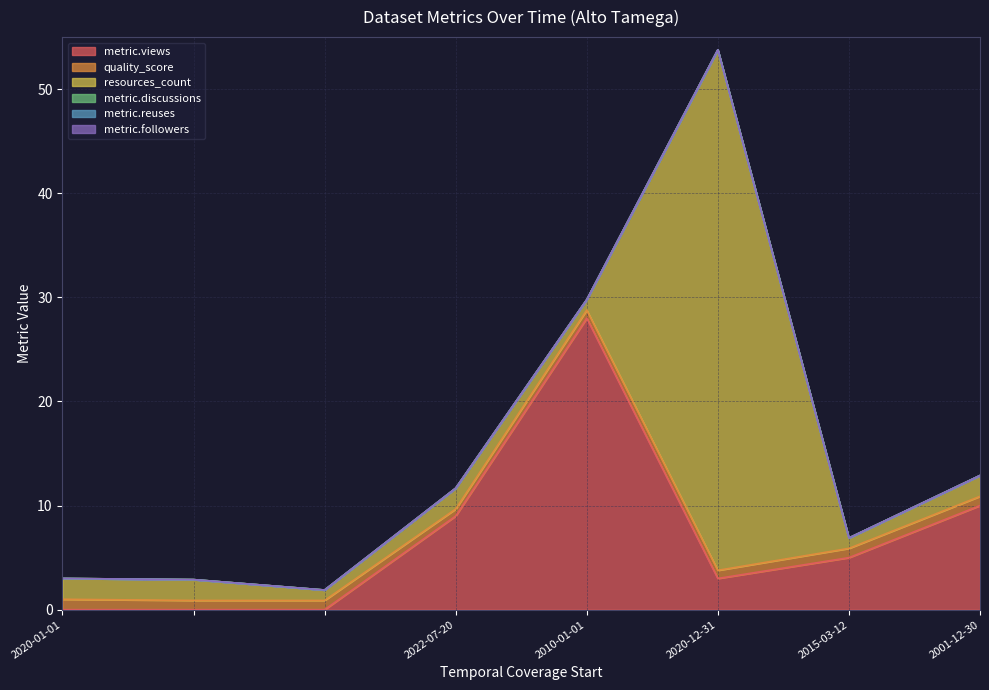

True or false: metric.discussions and metric.views cross at least once.

False